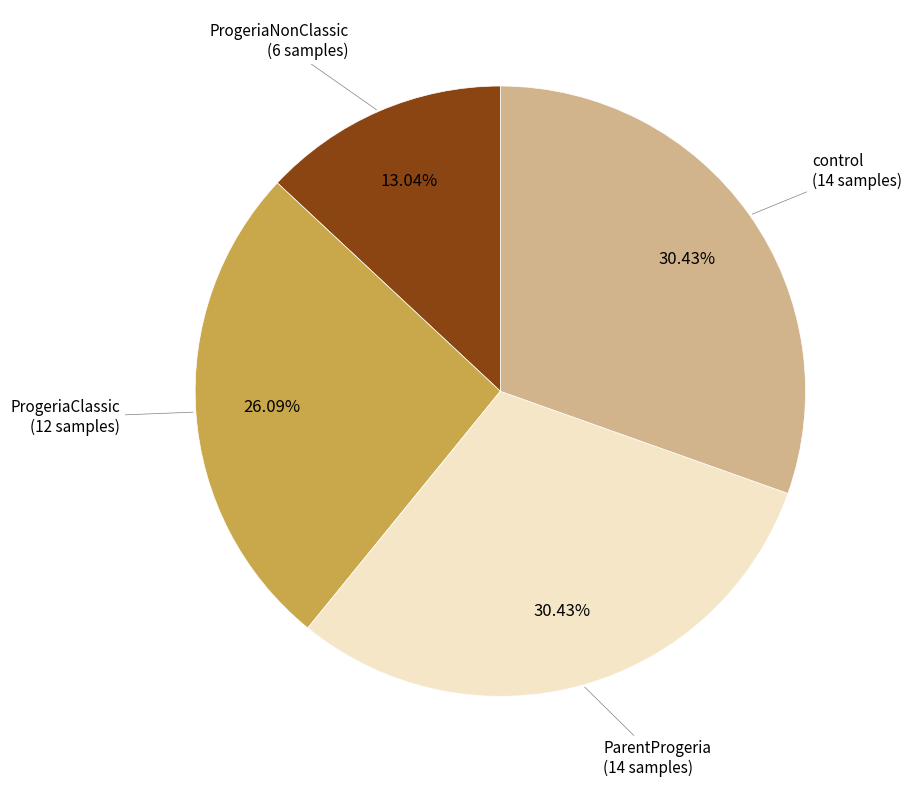

Is there a majority slice in this chart?

No